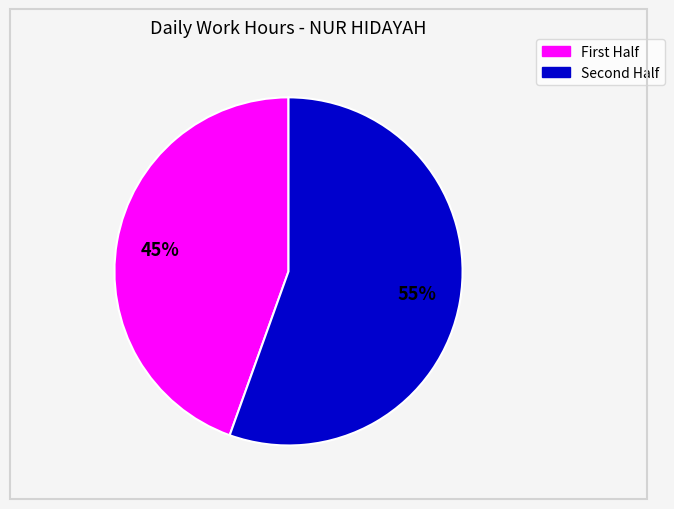

To the nearest percent, what is the average slice percentage?

50%